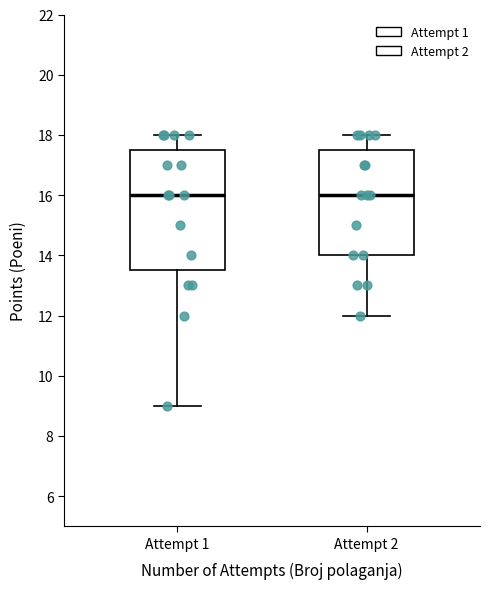

Reading left to right, read every box against the y-axis: the position of its median line, the range the box covers, and the ends of its whiskers. The values are not printed on the chart, so give them approximately, as read against the axis.

Attempt 1: median 16.0, box 13.6 to 17.6, whiskers 9.0 to 18.0
Attempt 2: median 16.0, box 14.0 to 17.6, whiskers 12.0 to 18.0